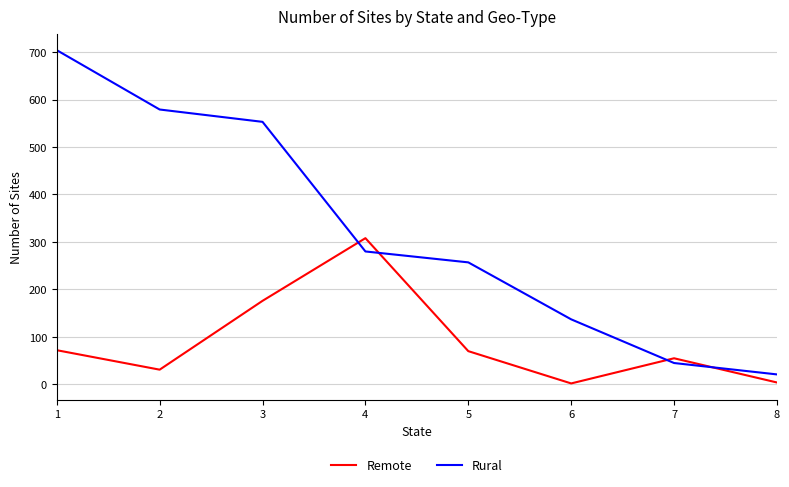

What is the difference between the highest and lowest values at 6?

135